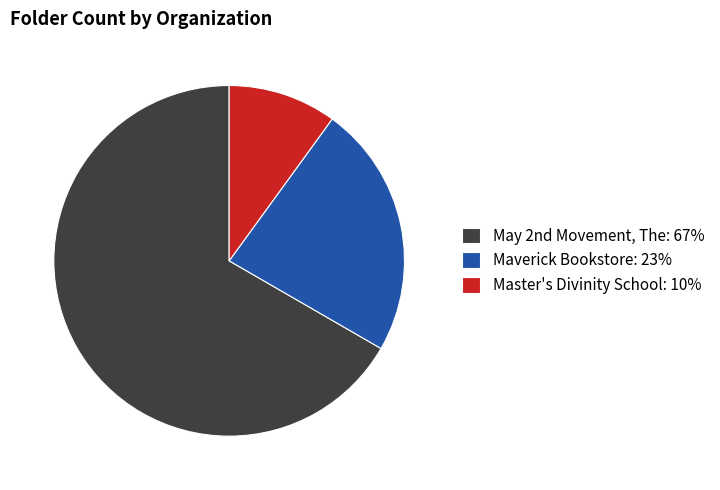

Does any single category account for the majority?

Yes